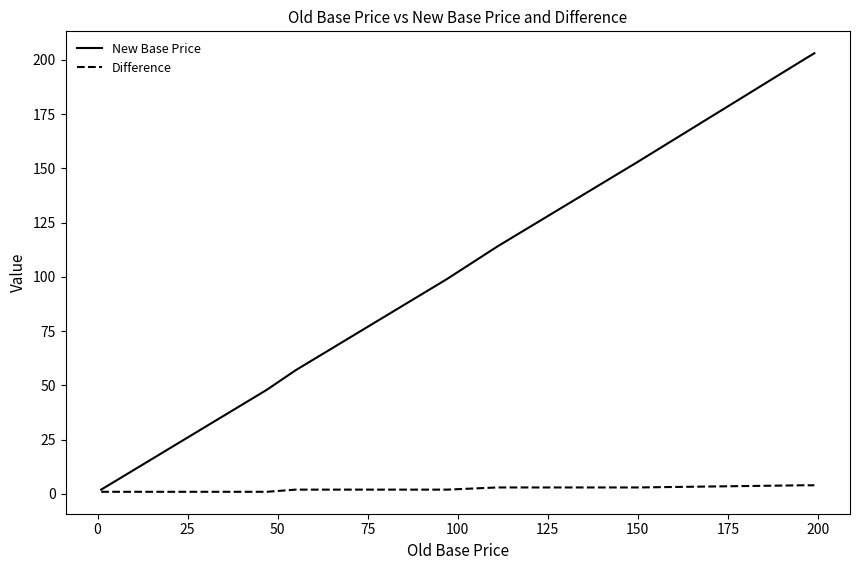

True or false: Difference and New Base Price intersect in this chart.

False